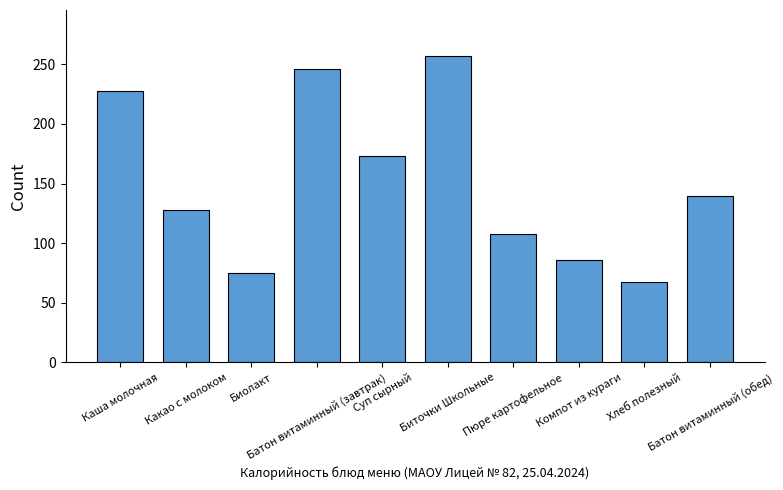

Rank the categories by value from highest to lowest.

Биточки Школьные, Батон витаминный (завтрак), Каша молочная, Суп сырный, Батон витаминный (обед), Какао с молоком, Пюре картофельное, Компот из кураги, Биолакт, Хлеб полезный